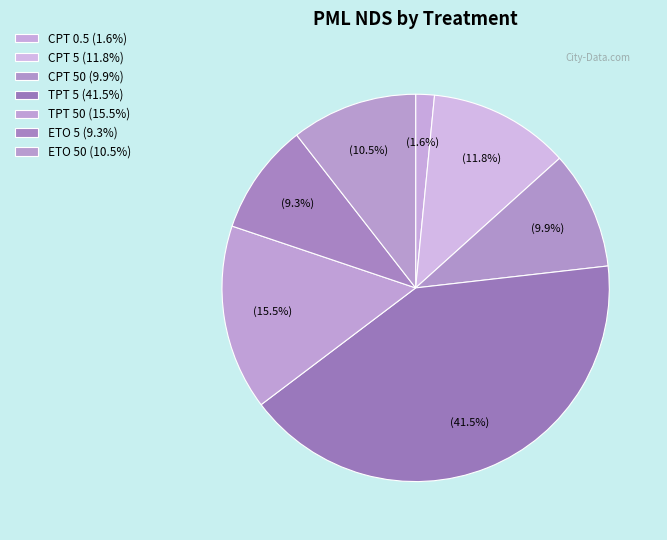

Is there any slice that represents more than half of the pie?

No